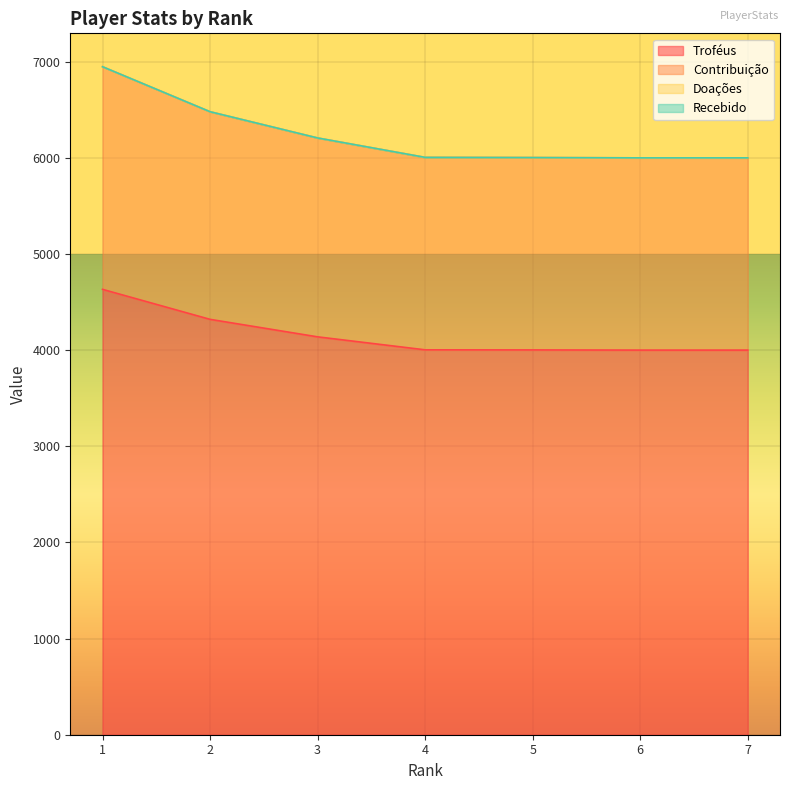

At how many categories does at least one series exceed 4452?

7